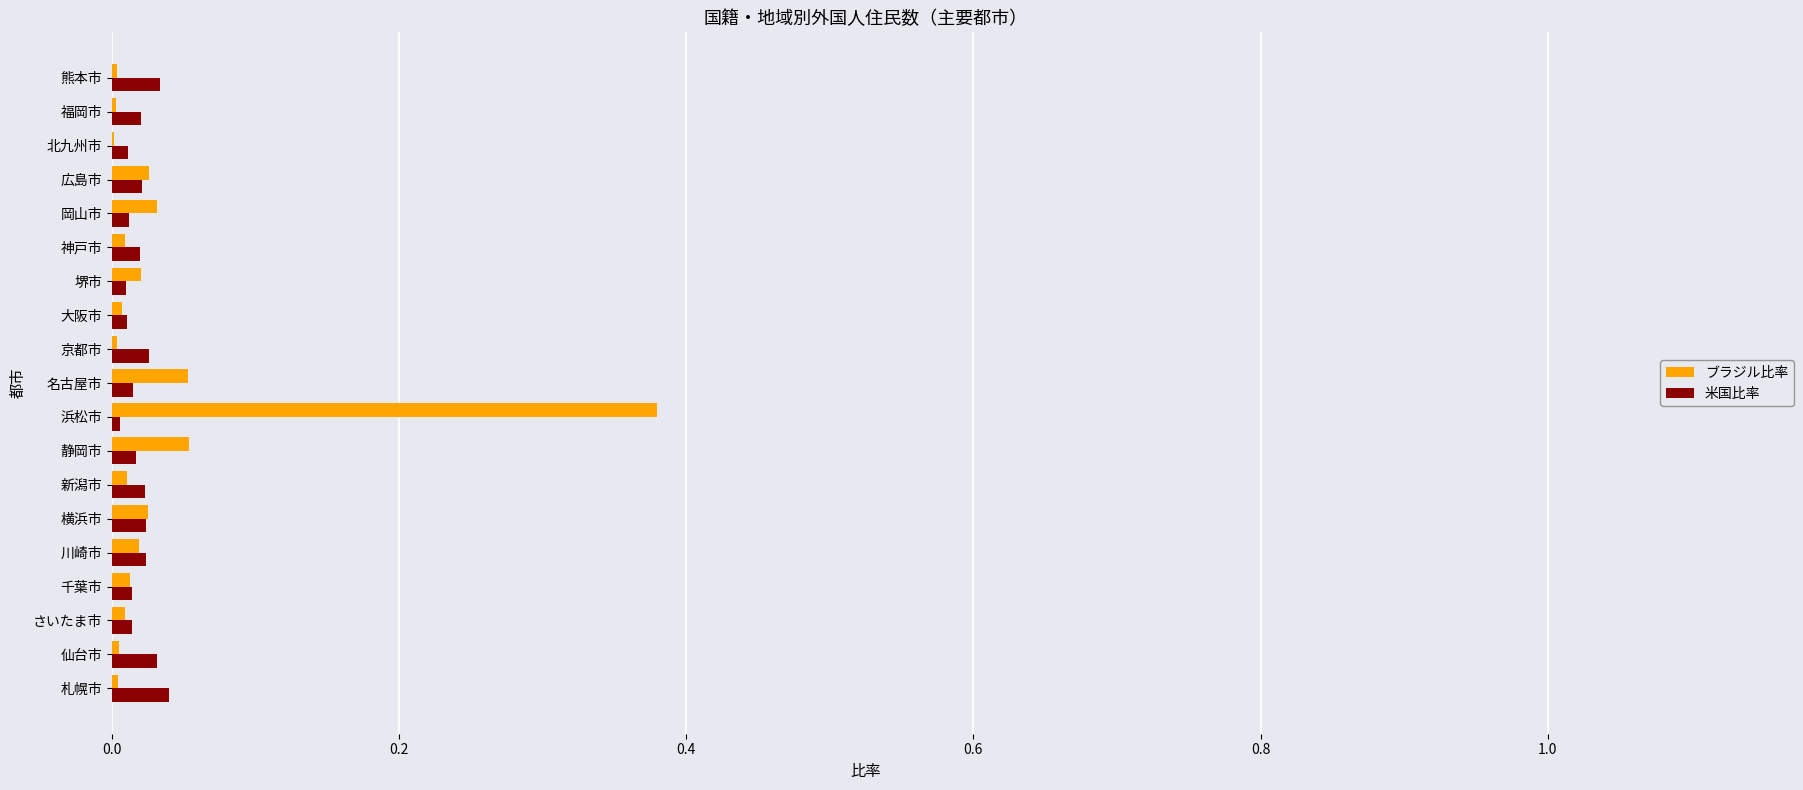

The ブラジル比率 series shows 0.0 at さいたま市. True or false?

True